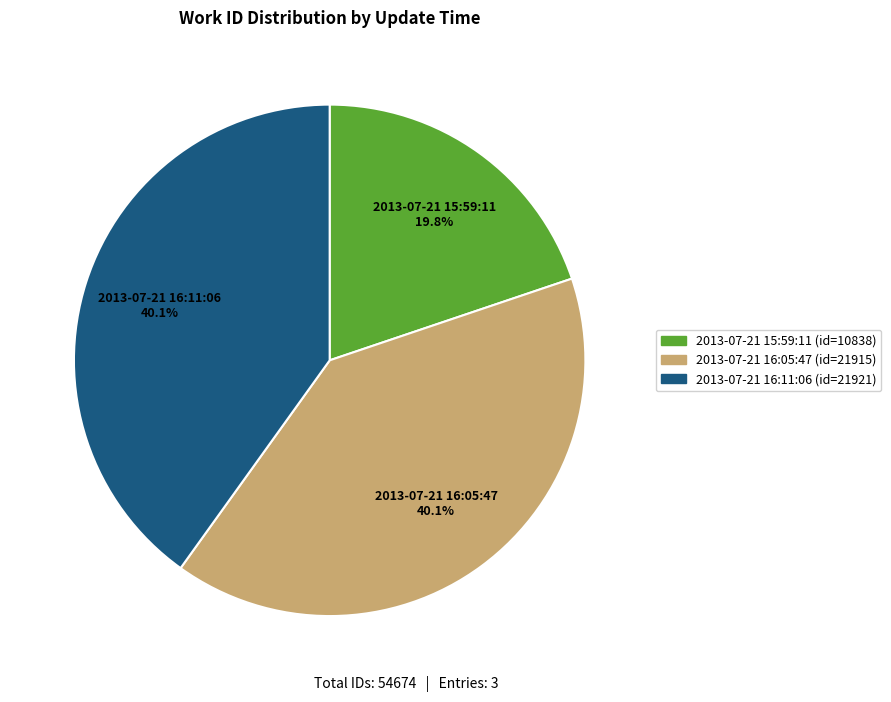

To the nearest percent, what is the average slice percentage?

33%